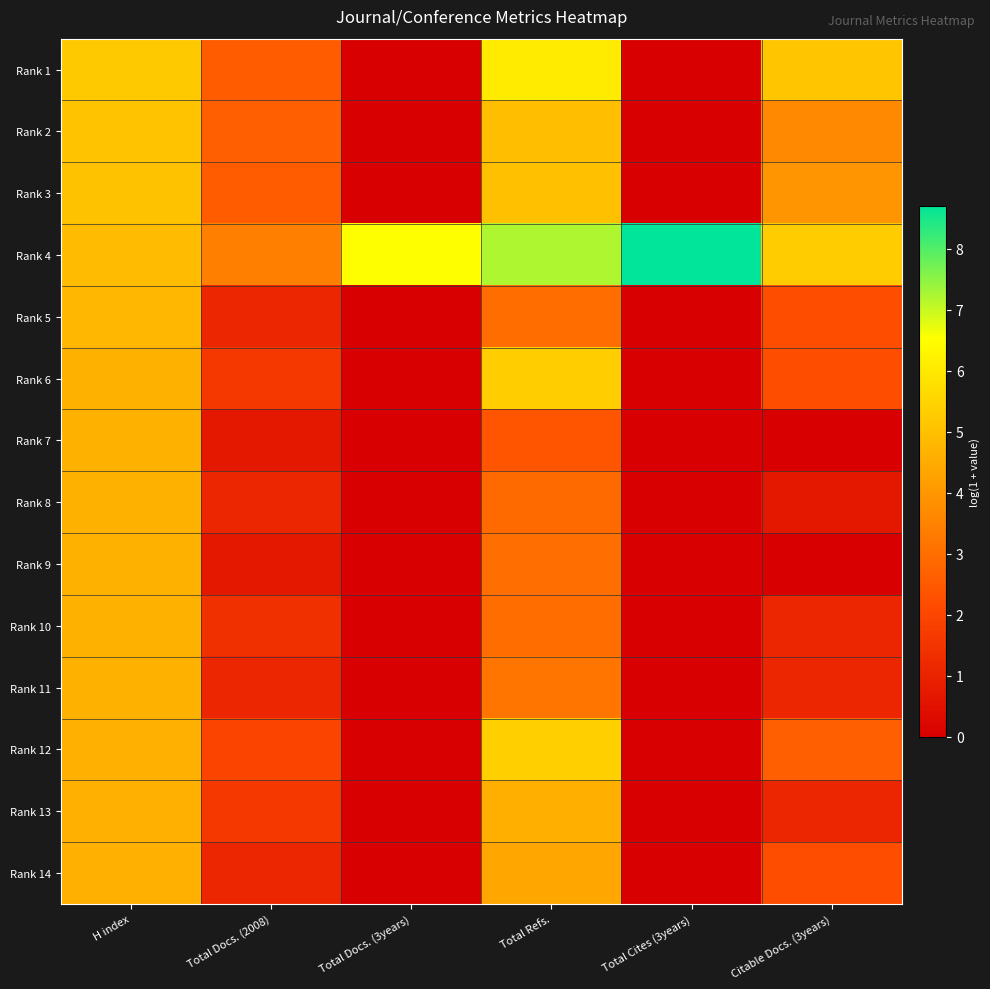

Count the number of data series in this chart.

14